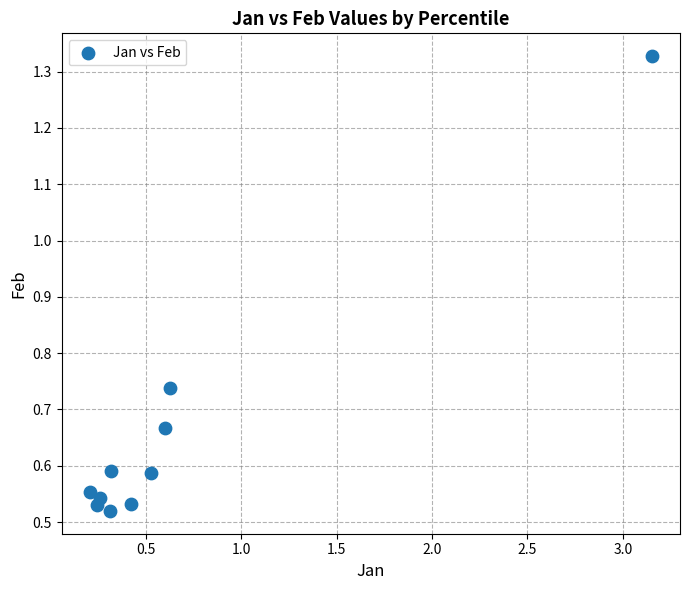

What is the range of X values (max minus min)?

2.9